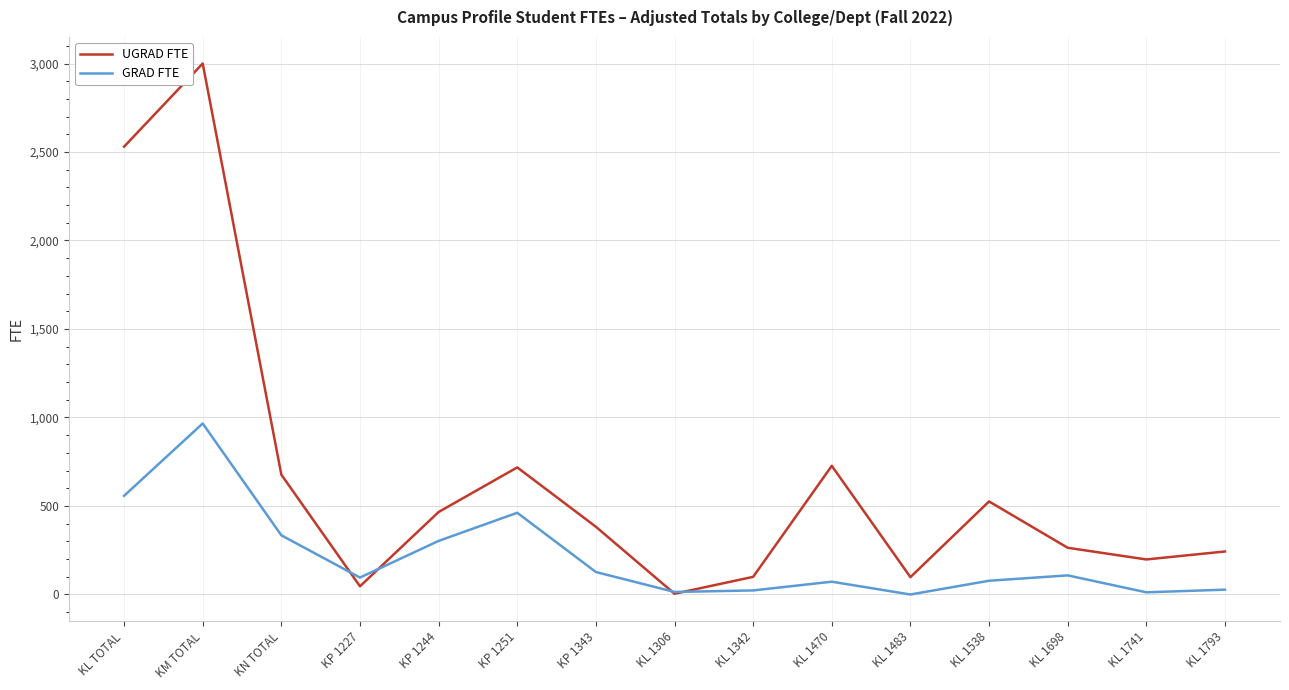

Which series has the widest spread of values?

UGRAD FTE